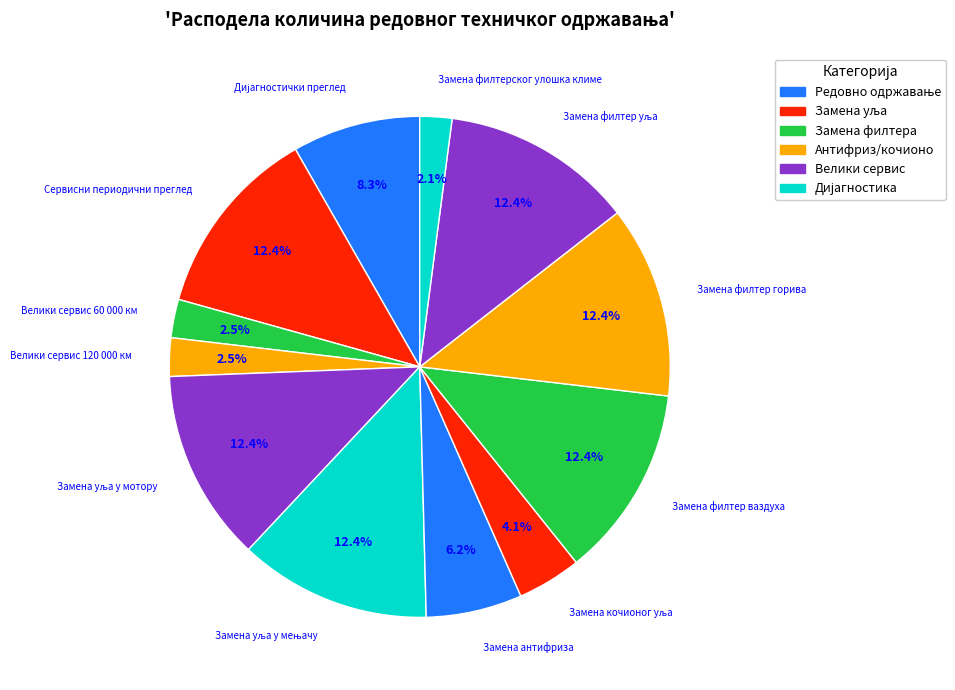

How many slices are in this pie chart?

12